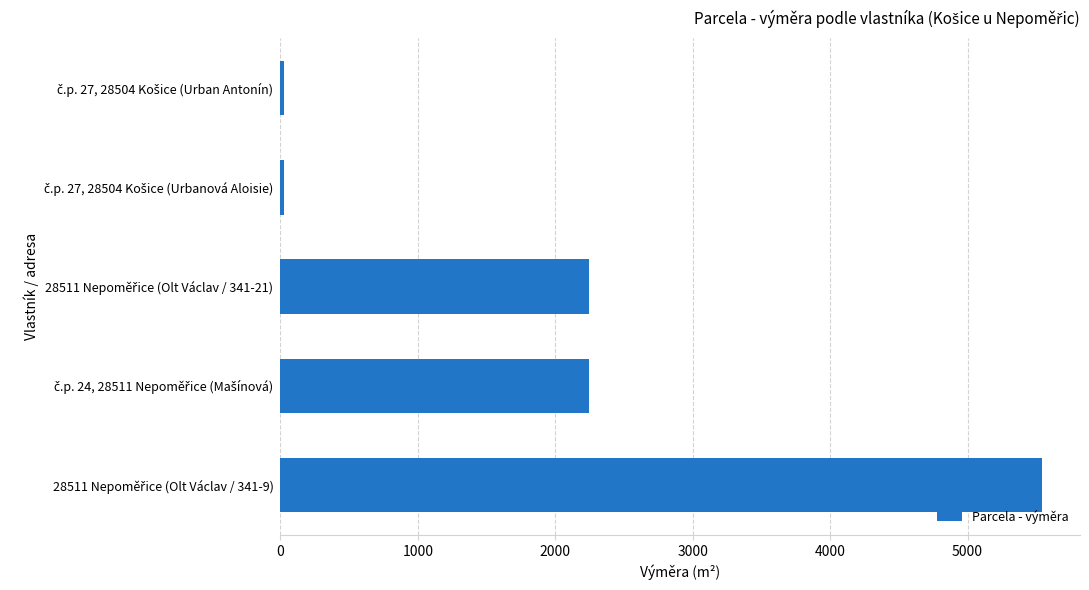

What is the maximum value shown in the chart?

5541